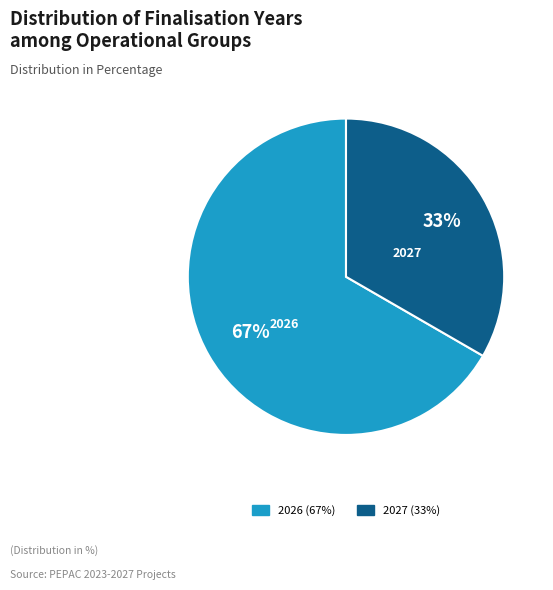

Does any single category account for the majority?

Yes